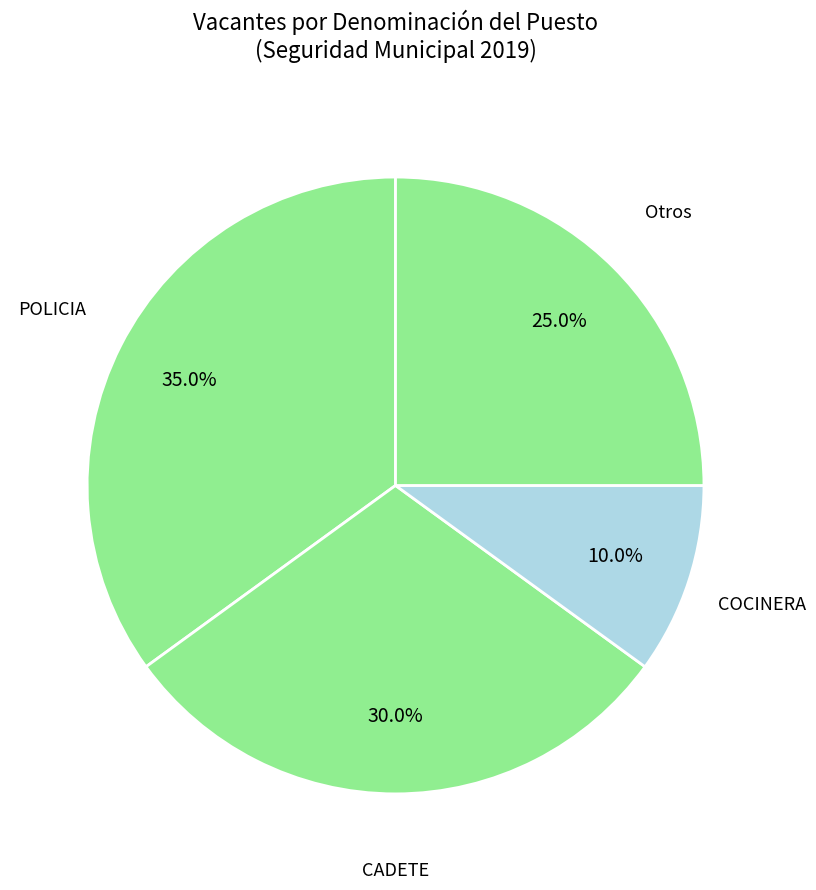

Rank the categories by value from highest to lowest.

POLICIA, CADETE, Otros, COCINERA